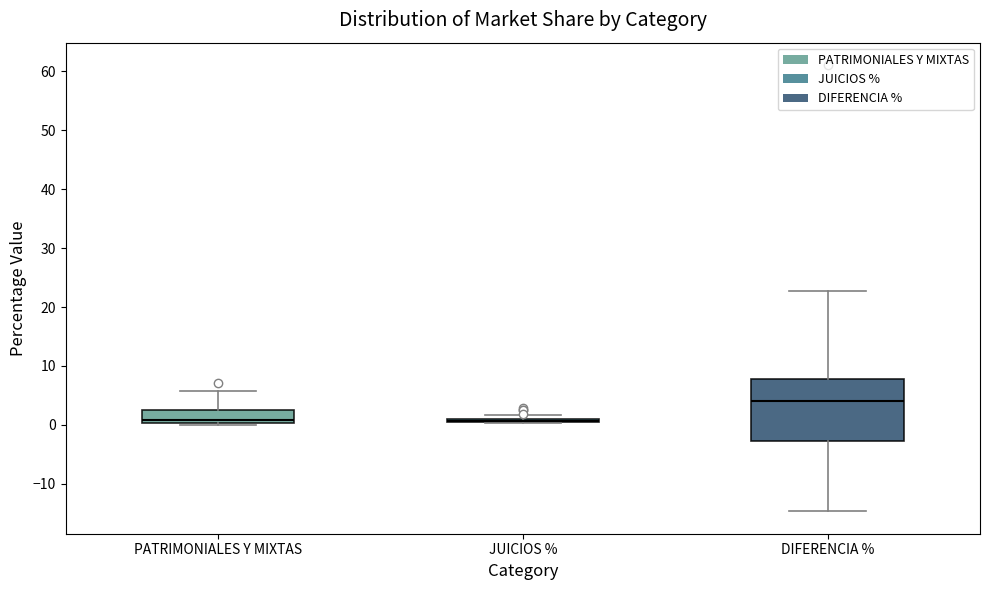

Reading left to right, read every box against the y-axis: the position of its median line, the range the box covers, and the ends of its whiskers. The values are not printed on the chart, so give them approximately, as read against the axis.

PATRIMONIALES Y MIXTAS: median 1, box 0 to 3, whiskers 0 to 6
JUICIOS %: box collapsed to a line at 1, whiskers 0 to 2
DIFERENCIA %: median 4, box -3 to 8, whiskers -15 to 23